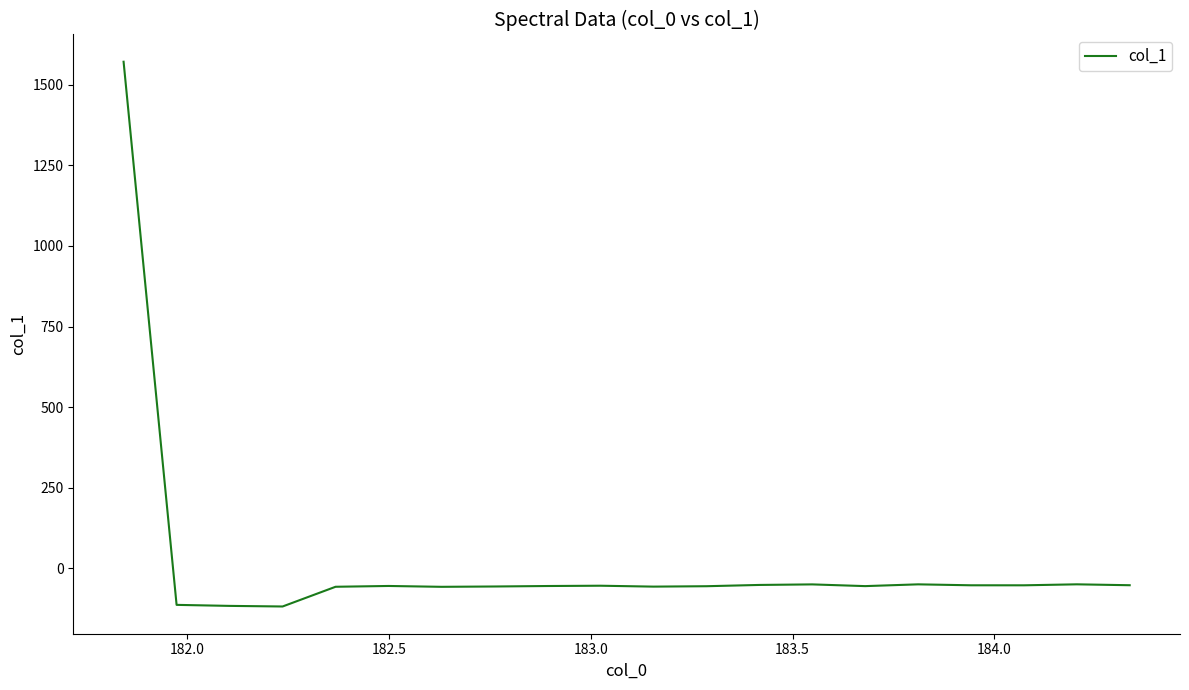

What is the maximum value shown in the chart?

1571.6